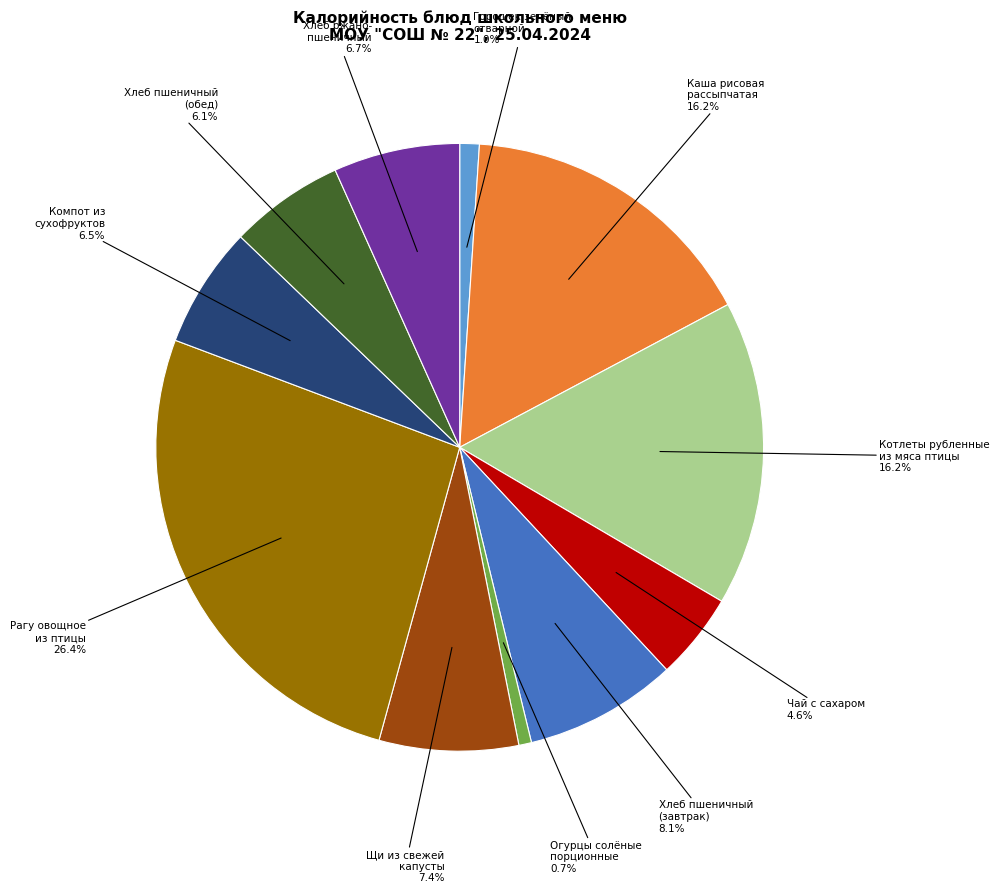

How many slices are in this pie chart?

11